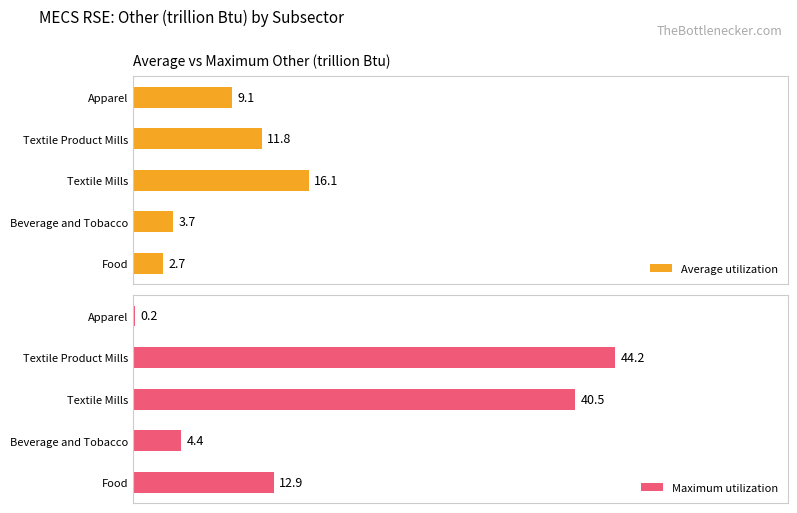

What are all the series names shown in the legend?

Average utilization, Maximum utilization